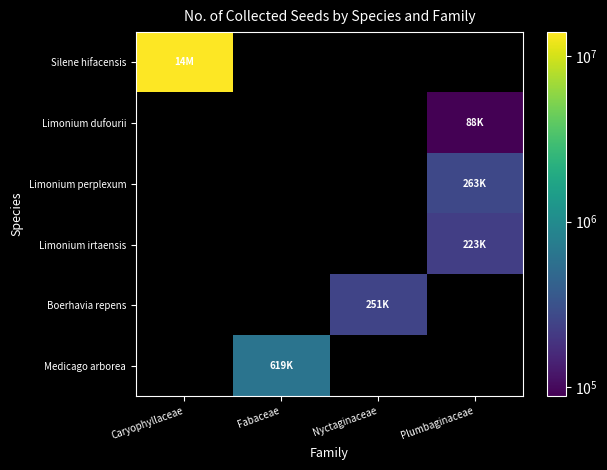

Count the number of categories in the chart.

4